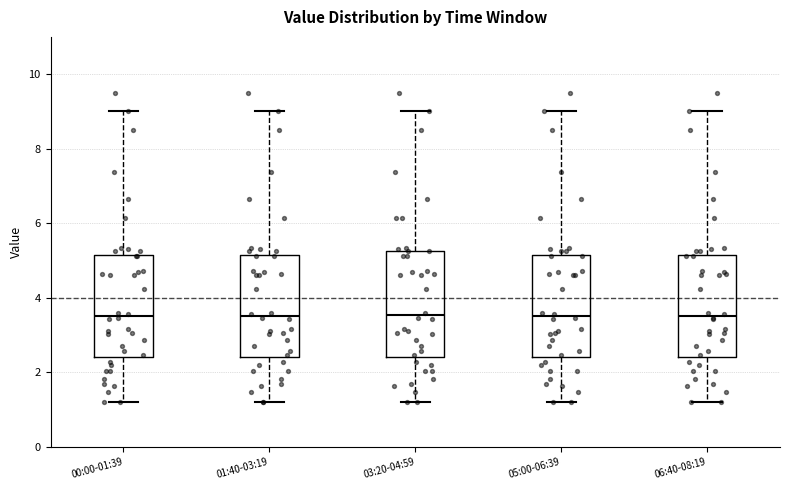

Reading left to right, read every box against the y-axis: the position of its median line, the range the box covers, and the ends of its whiskers. The values are not printed on the chart, so give them approximately, as read against the axis.

00:00-01:39: median 3.6, box 2.4 to 5.2, whiskers 1.2 to 9.0
01:40-03:19: median 3.6, box 2.4 to 5.2, whiskers 1.2 to 9.0
03:20-04:59: median 3.6, box 2.4 to 5.2, whiskers 1.2 to 9.0
05:00-06:39: median 3.6, box 2.4 to 5.2, whiskers 1.2 to 9.0
06:40-08:19: median 3.6, box 2.4 to 5.2, whiskers 1.2 to 9.0